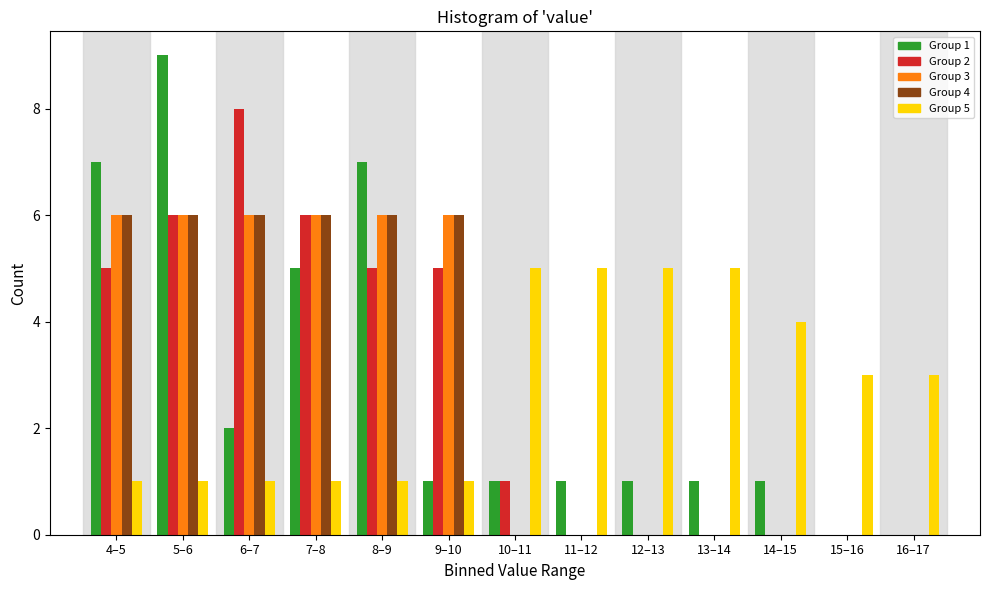

Which series changed the most between 4–5 and 5–6?

Group 1